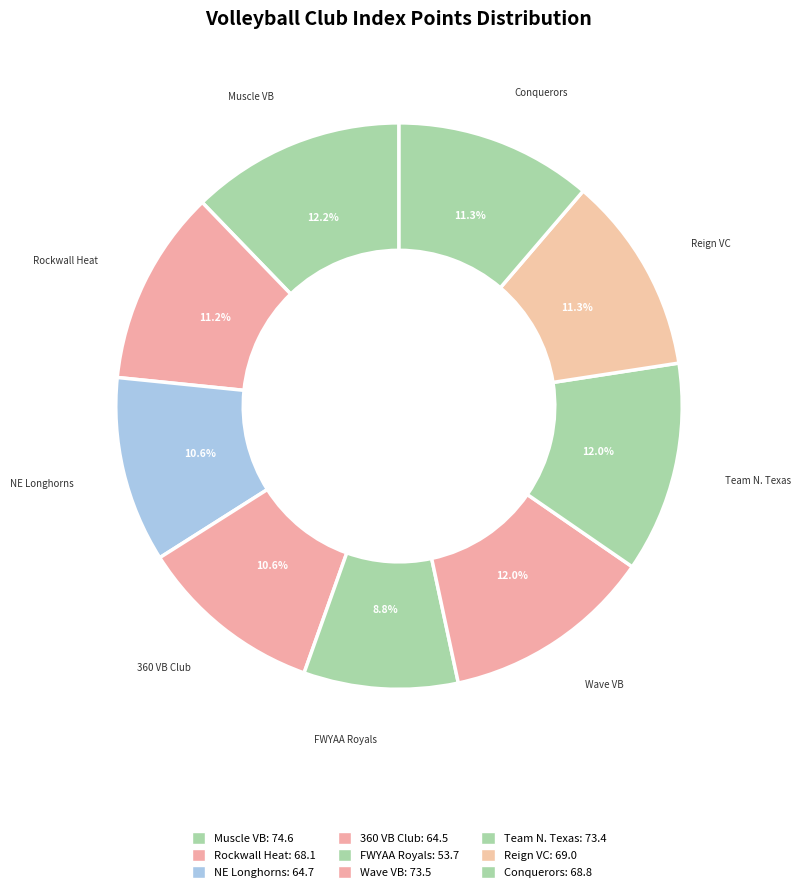

How many segments does this pie chart have?

9